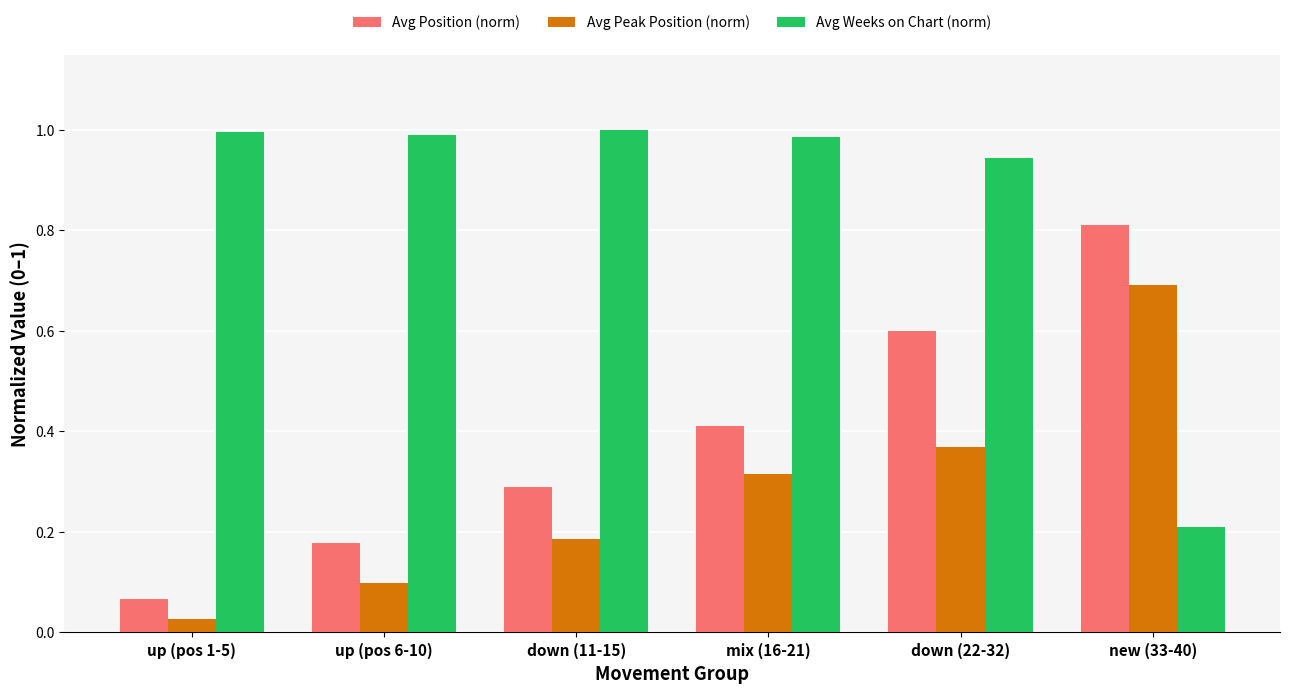

What is the total value across all series at new (33-40)?

1.7